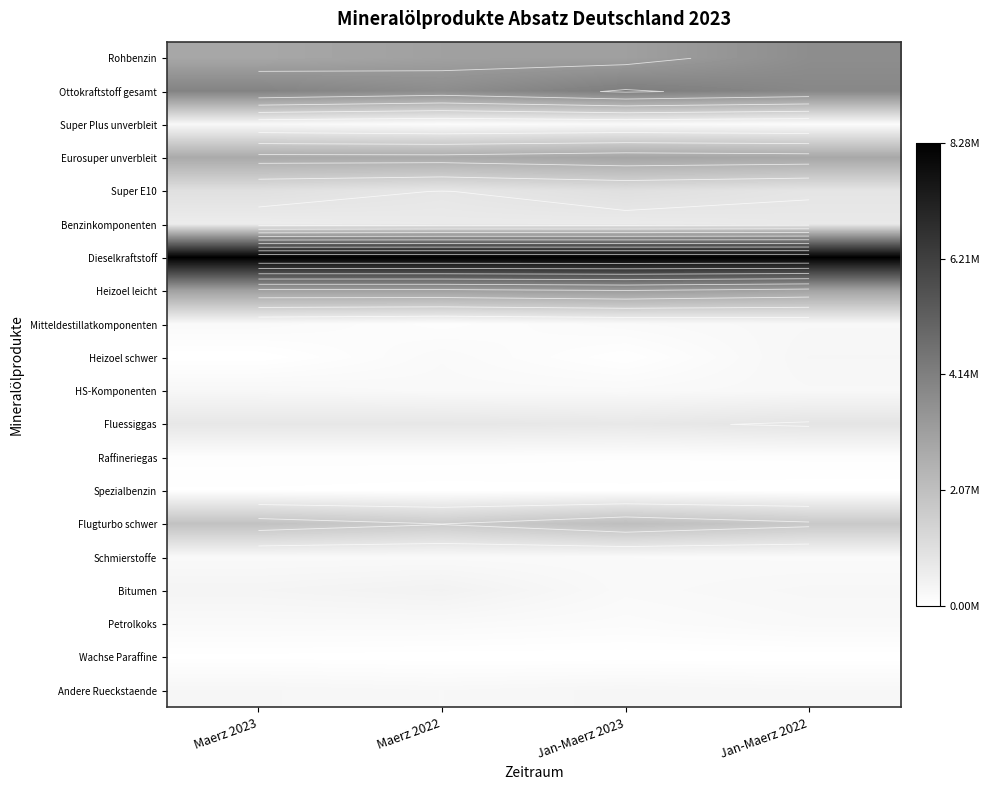

How many distinct data groups are displayed?

20